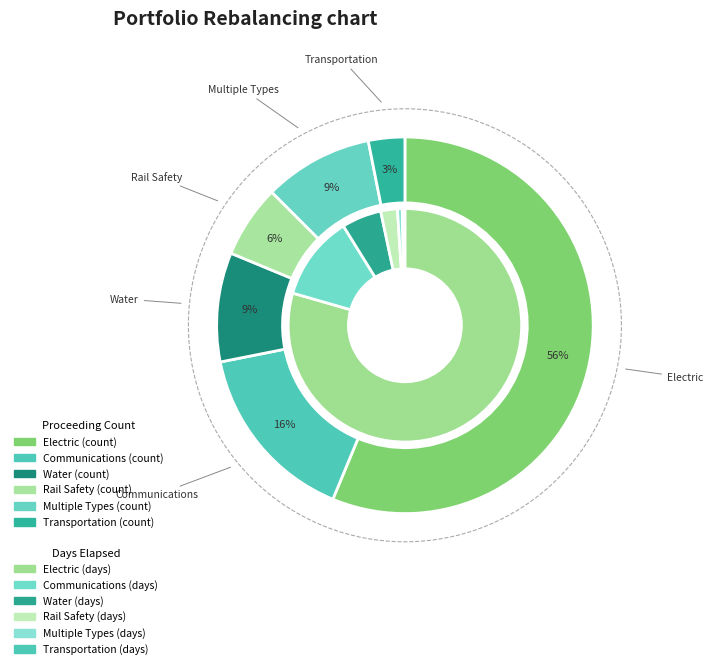

To the nearest percent, what is the combined percentage of Communications and Transportation?

19%